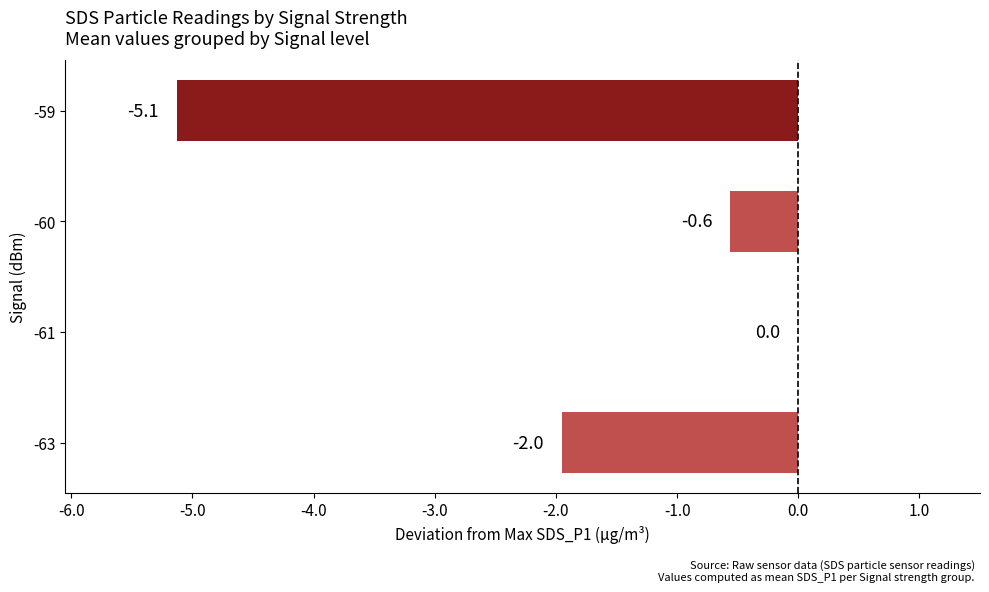

Which has a higher value, -60 or -61?

-61